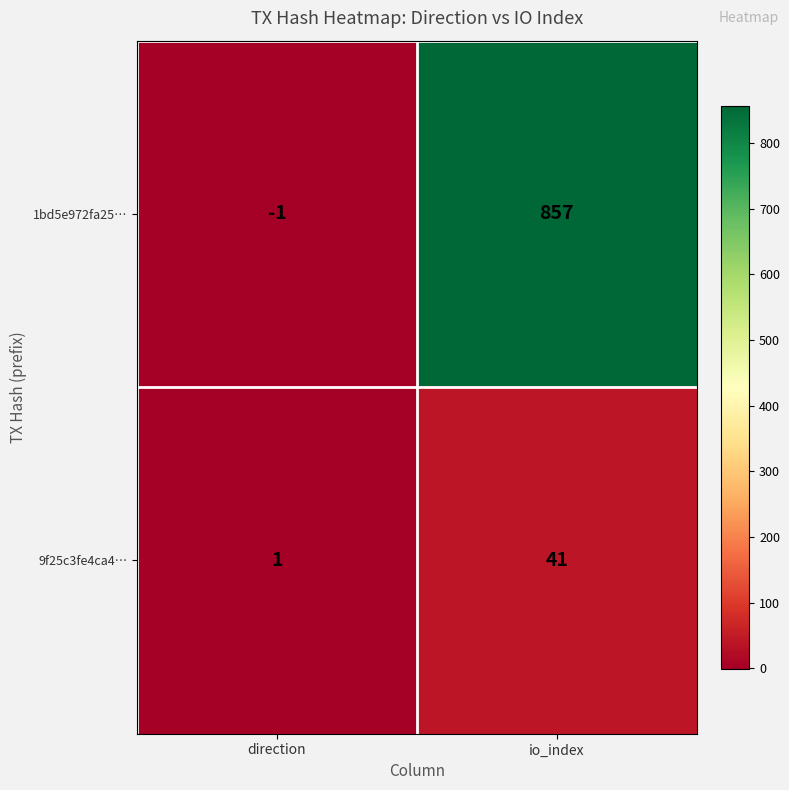

The 1bd5e972fa25… series shows 857 at io_index. True or false?

True